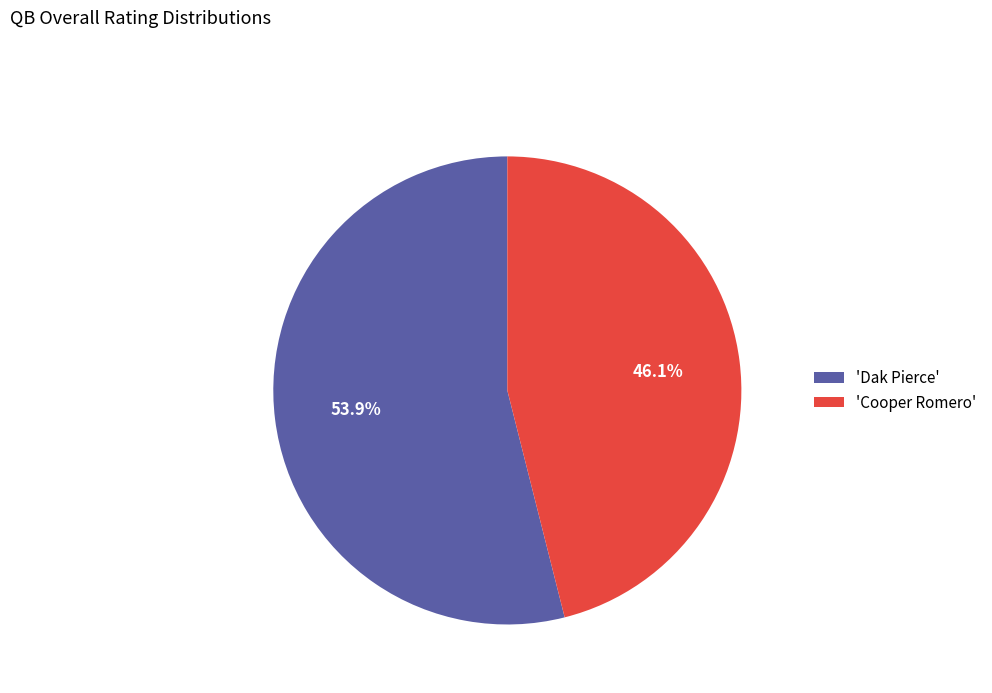

How many slices are in this pie chart?

2